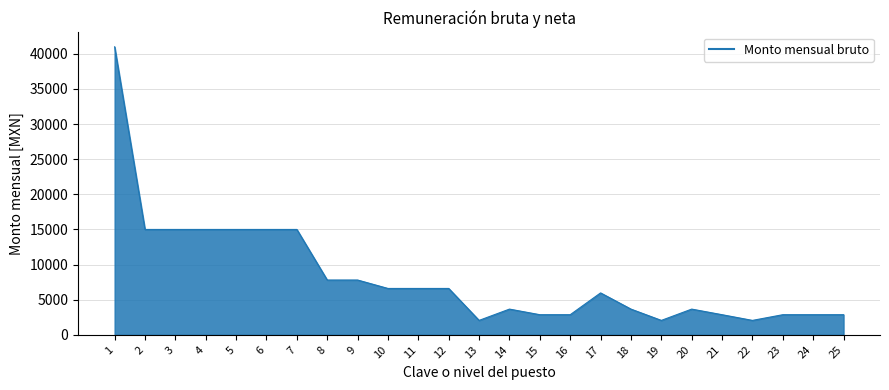

Count the number of data series in this chart.

1